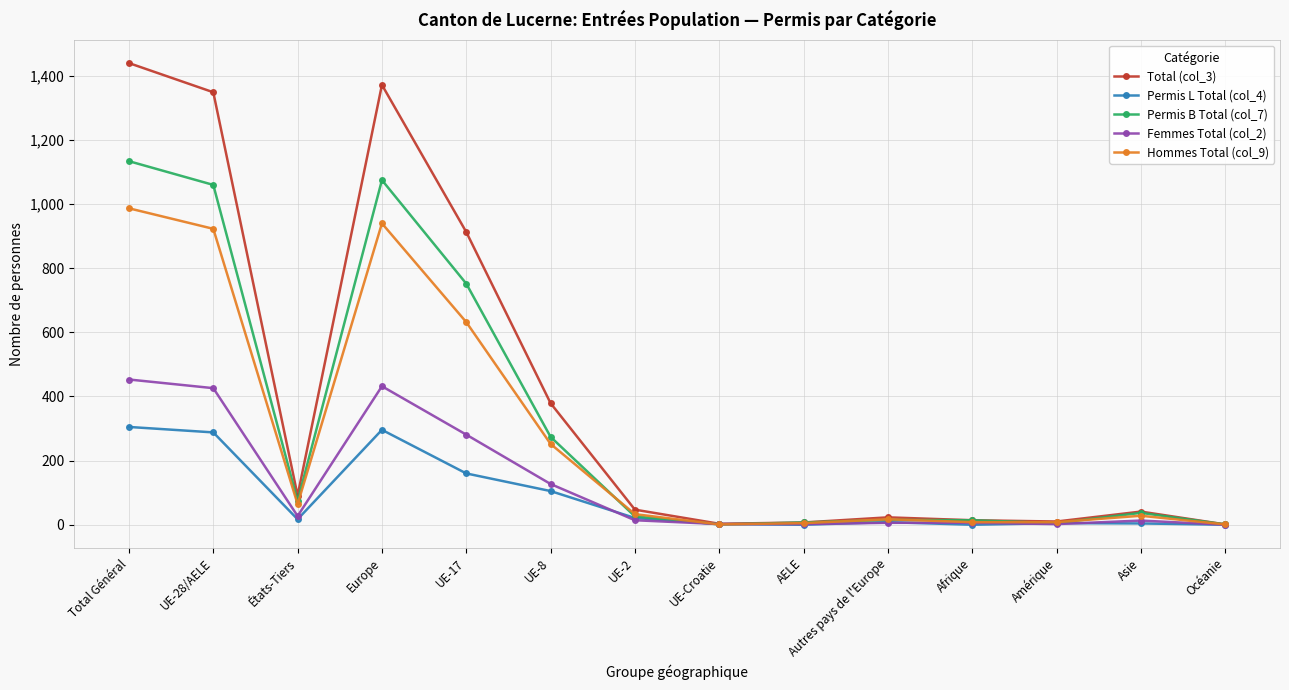

What is the greatest value displayed?

1440